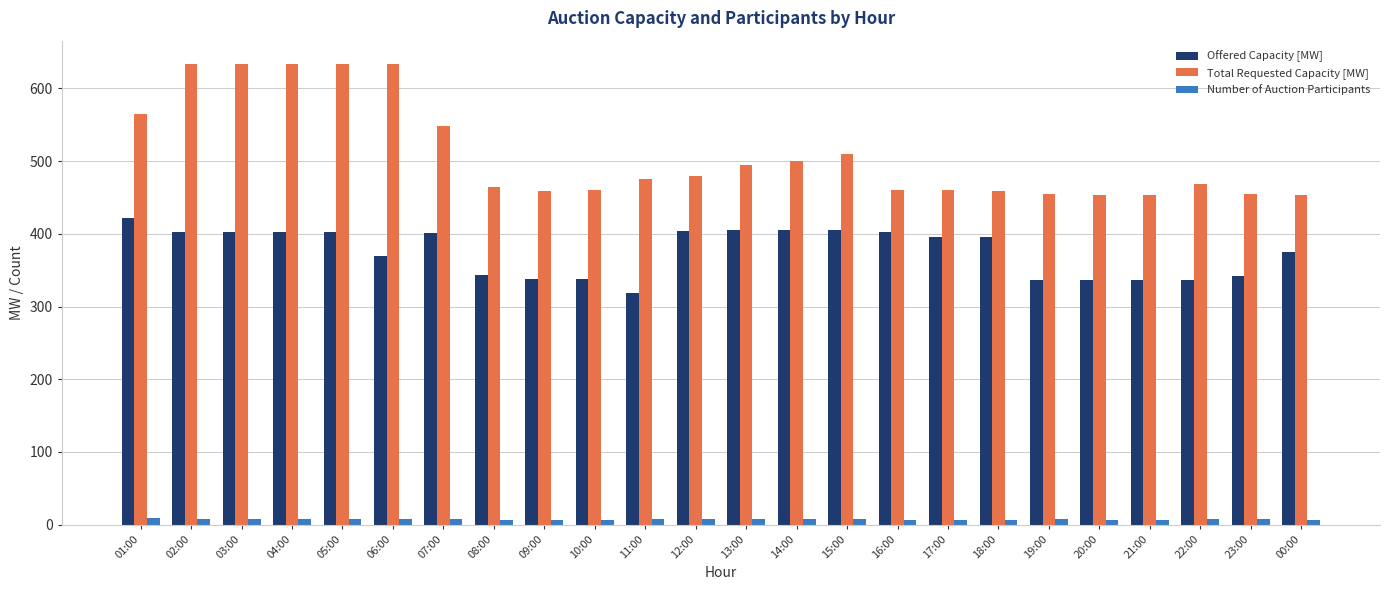

Rank the series by their maximum value, from highest to lowest.

Total Requested Capacity [MW], Offered Capacity [MW], Number of Auction Participants